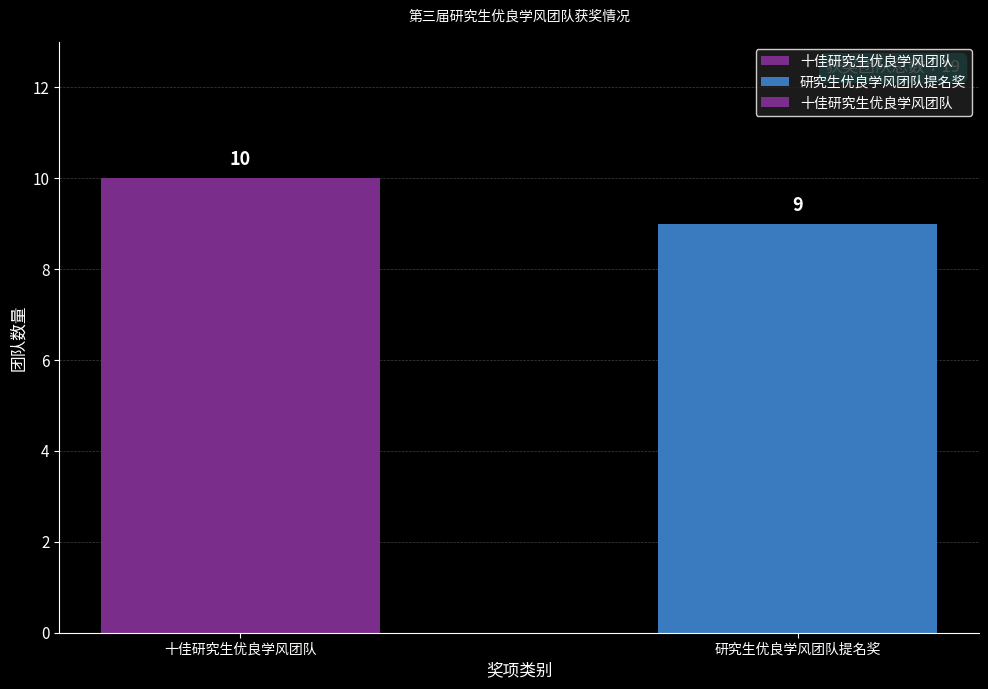

What is the label of the 2nd bar from the right?

十佳研究生优良学风团队